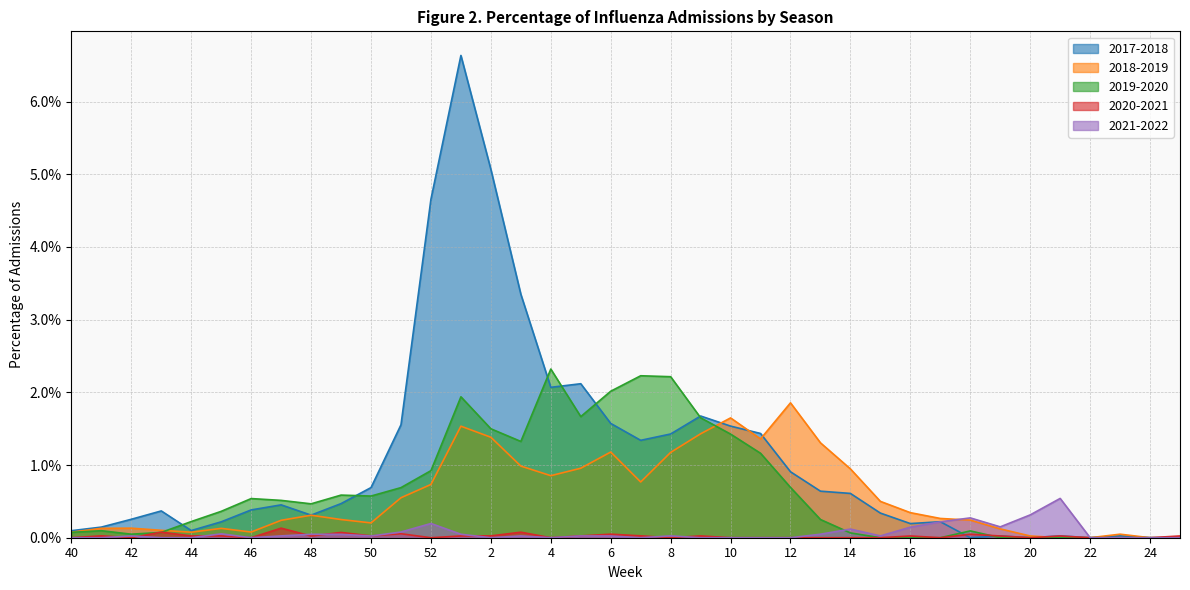

Rank the series by their maximum value, from lowest to highest.

2020-2021, 2021-2022, 2018-2019, 2019-2020, 2017-2018